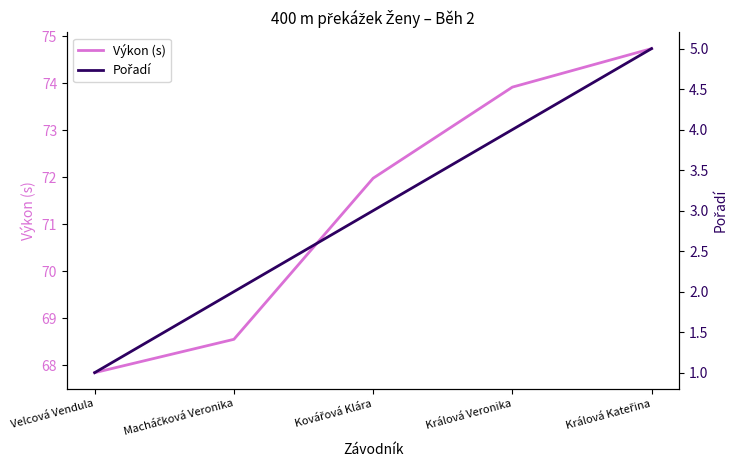

True or false: Výkon (s) and Pořadí intersect in this chart.

False